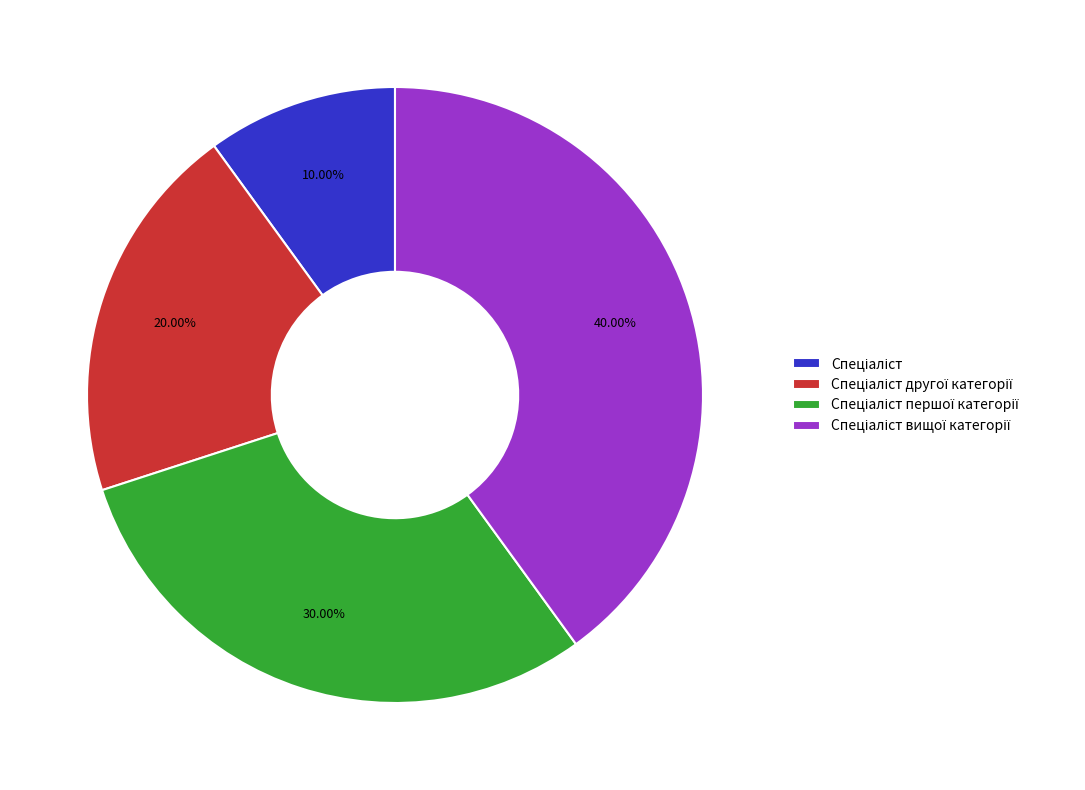

To the nearest percent, what is the average slice percentage?

25%